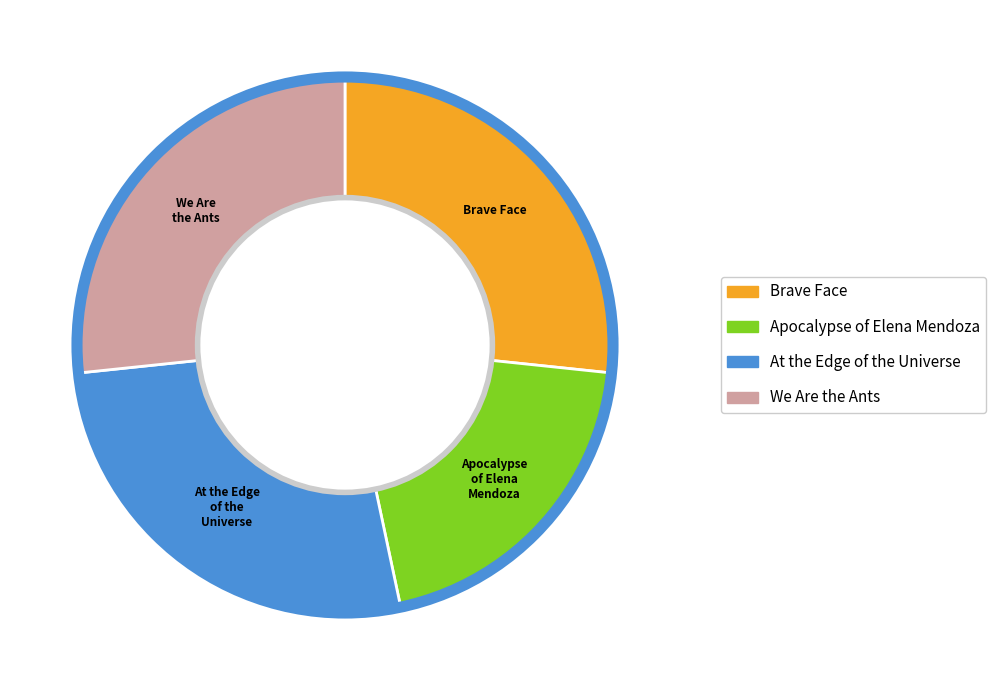

Which category has the smallest portion of the pie?

Apocalypse of Elena Mendoza